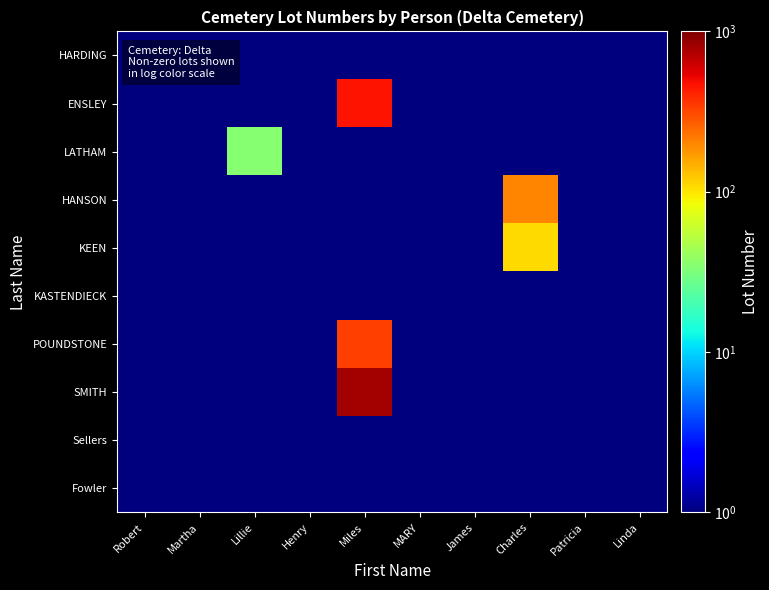

At Miles, list the series in order from largest to smallest.

SMITH, ENSLEY, POUNDSTONE, HARDING, LATHAM, HANSON, KEEN, KASTENDIECK, Sellers, Fowler